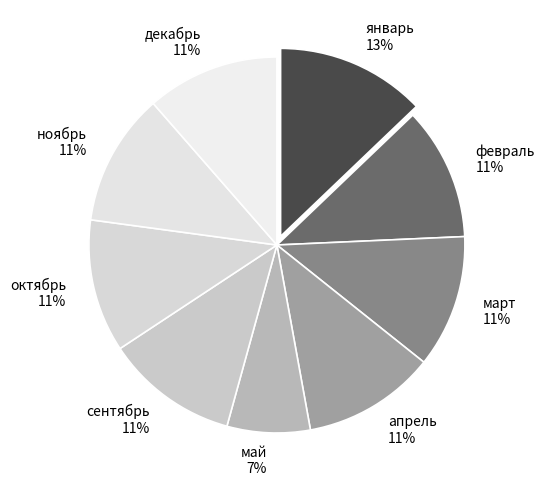

Is there a majority slice in this chart?

No